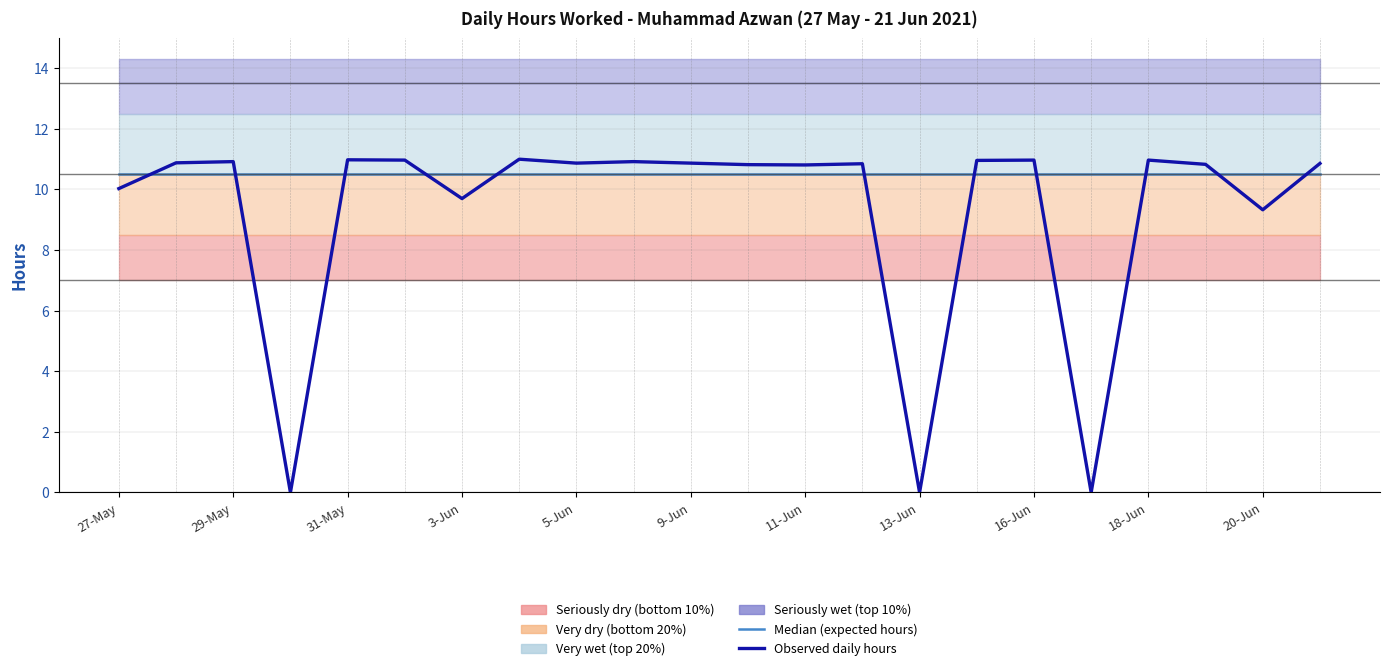

What is the label of the 11th point from the right?

11